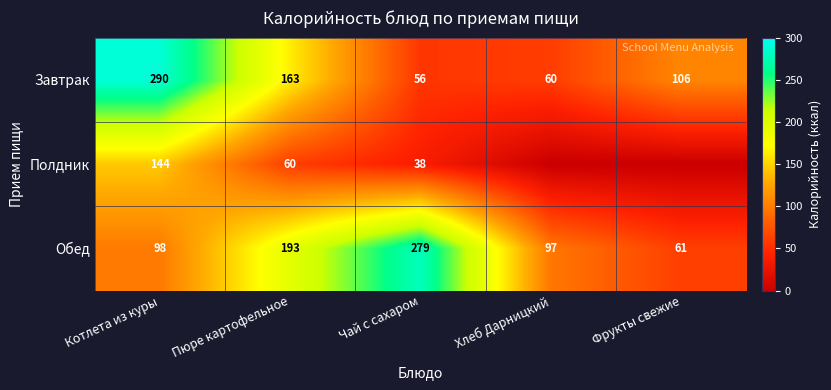

What is the difference between the highest and lowest values at Котлета из куры?

192